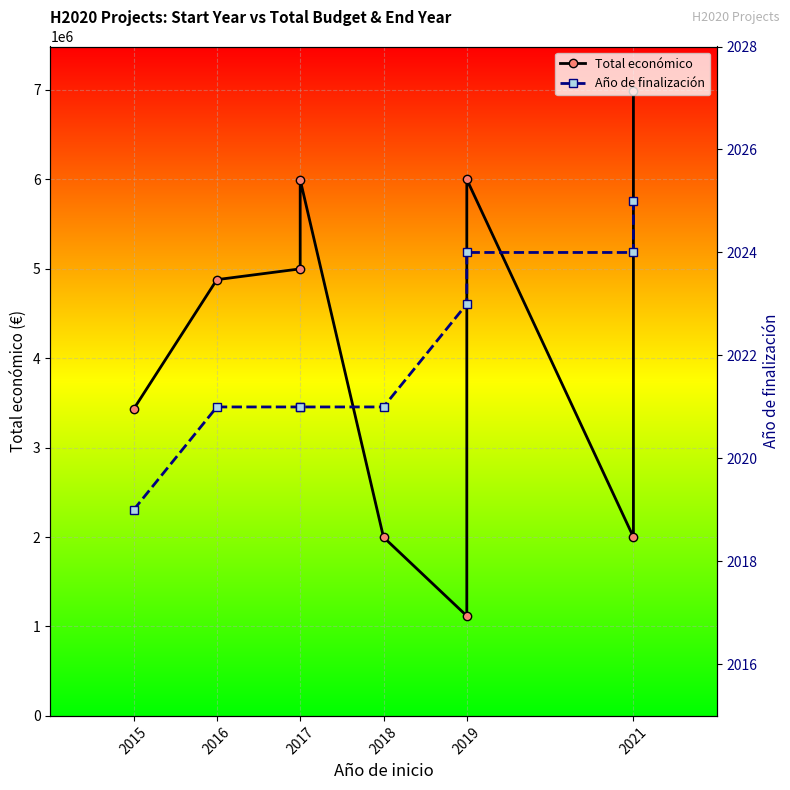

Reading right to left, what are all the values shown in this chart?

Total económico: 6986278	1999846	5999753	1117800	1998562	5996175	4999363	4878860	3429908
Año de finalización: 2025	2024	2024	2023	2021	2021	2021	2021	2019